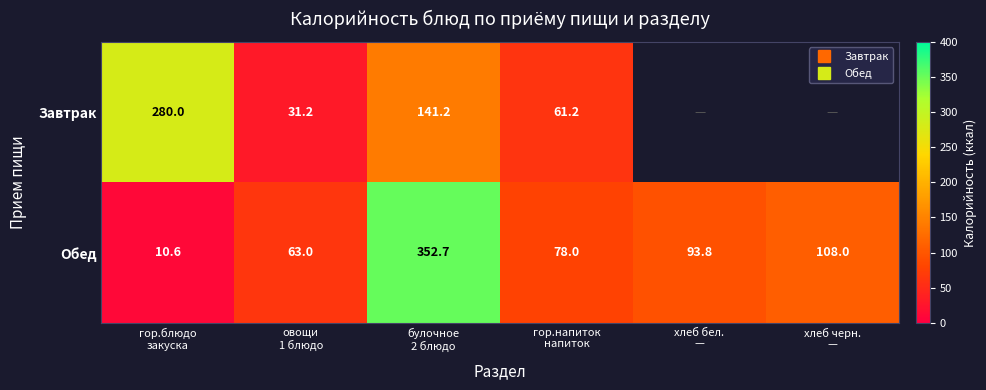

The value of Завтрак at гор.напиток напиток is 61.2. True or false?

True